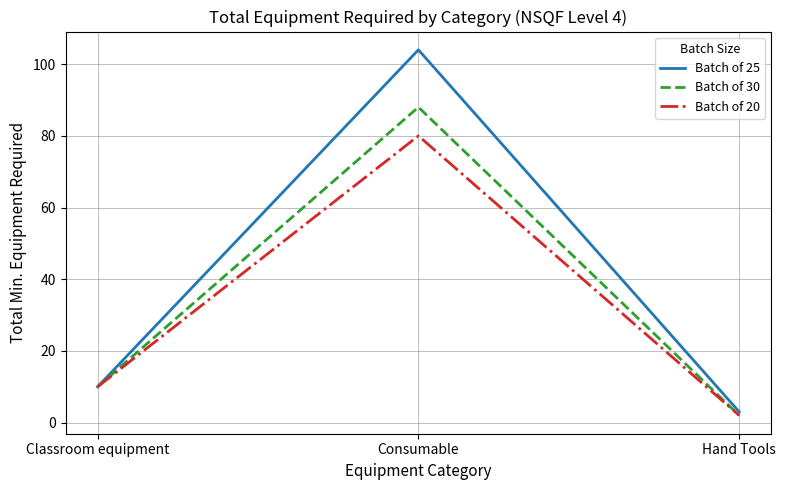

Is it true that Batch of 20 equals 40 at Consumable?

False